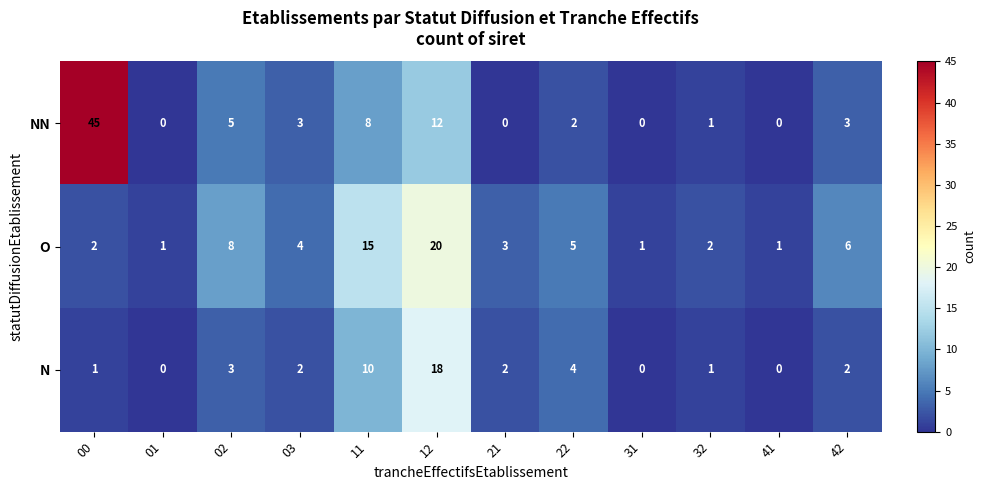

What is the spread (max minus min) of values at 22?

3